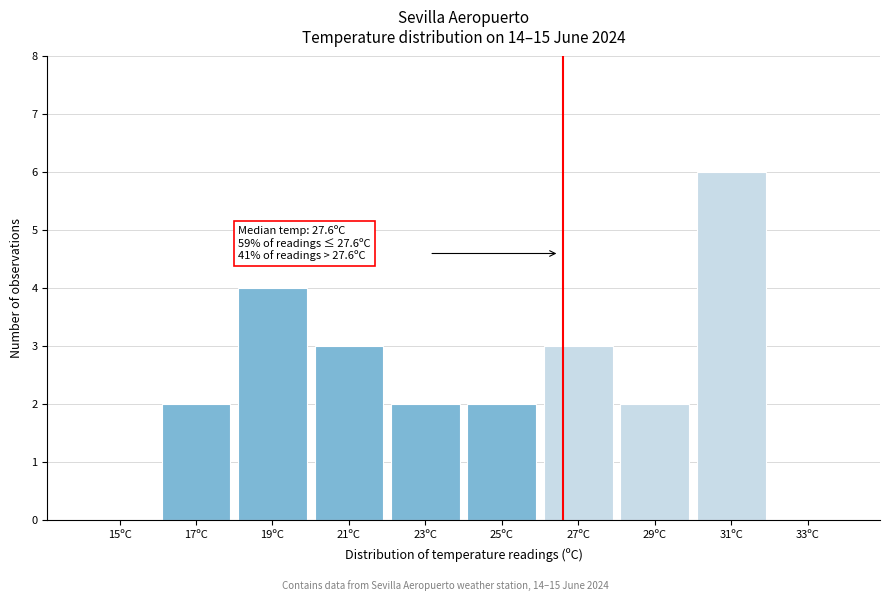

Reading right to left, extract all data points from this chart.

33ºC=0	31ºC=6	29ºC=2	27ºC=3	25ºC=2	23ºC=2	21ºC=3	19ºC=4	17ºC=2	15ºC=0